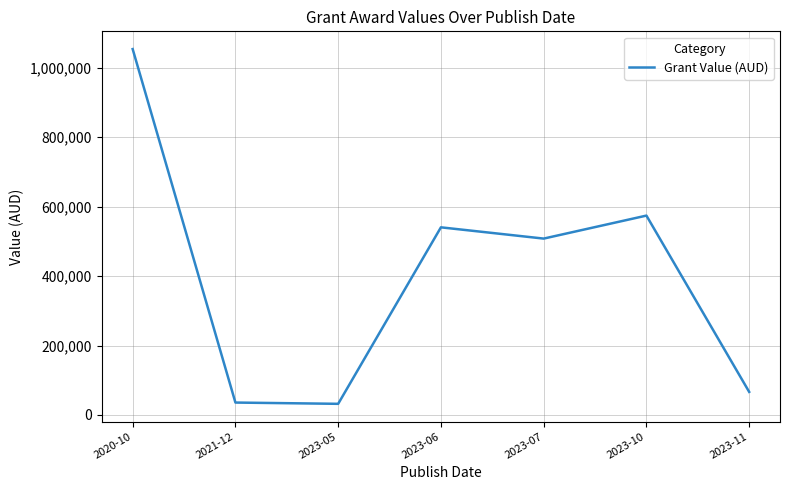

Count the number of categories in the chart.

7